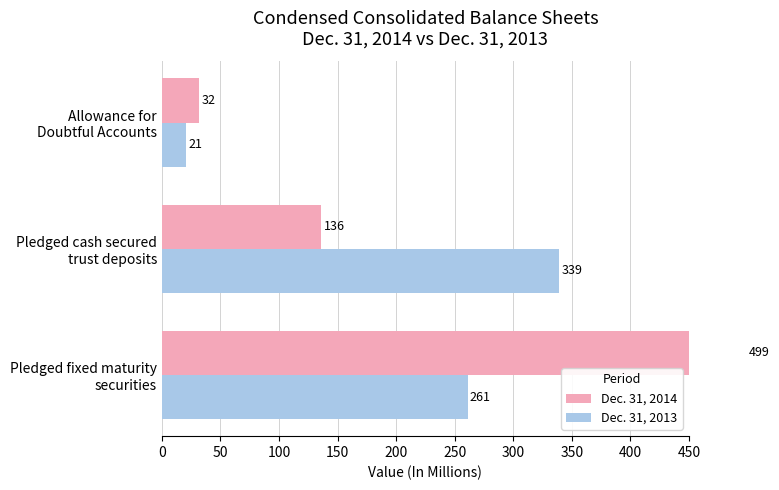

Is the value of Dec. 31, 2013 at Pledged cash secured trust deposits greater than the value of Dec. 31, 2014 at Allowance for Doubtful Accounts?

Yes